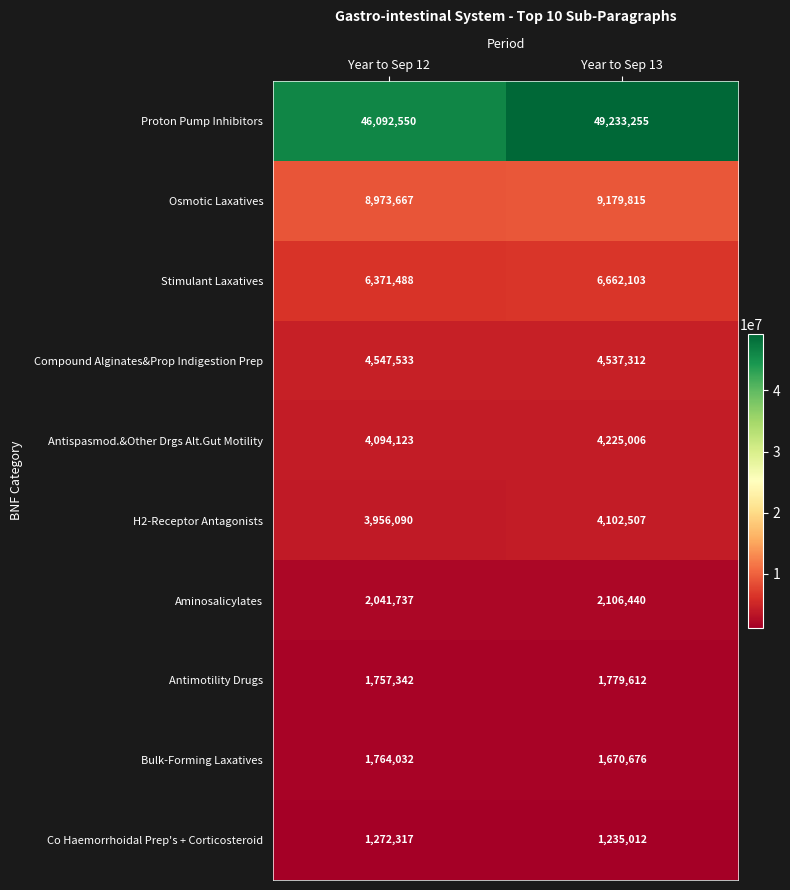

What is the sum of all Aminosalicylates values?

4148177